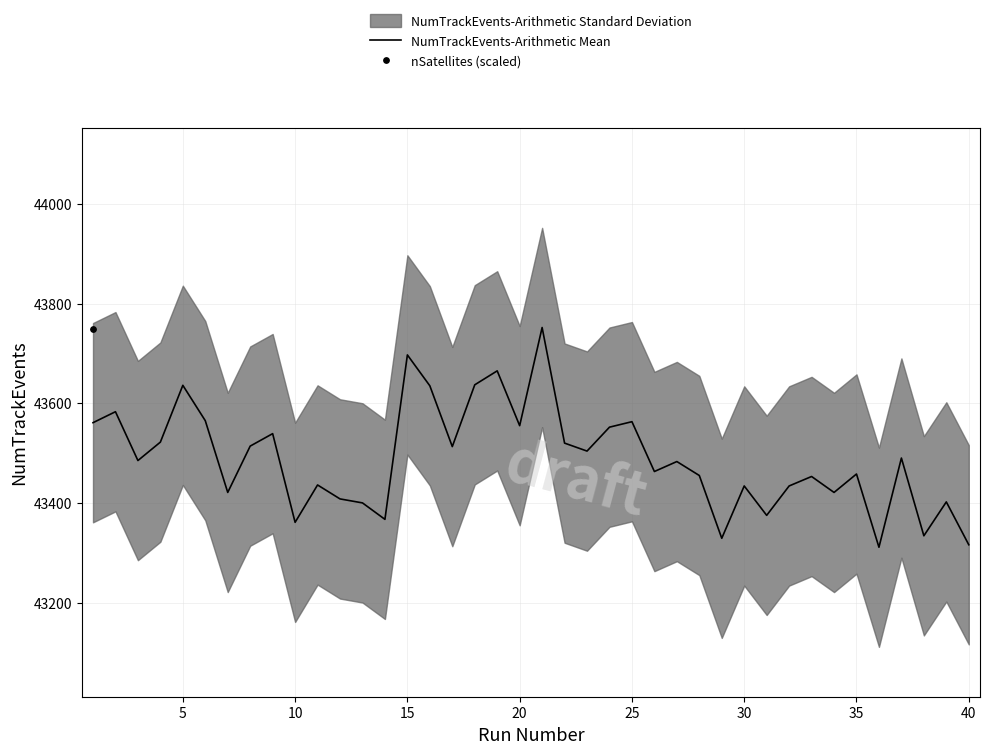

The value of NumTrackEvents-Arithmetic Mean at 35 is 29031. True or false?

False